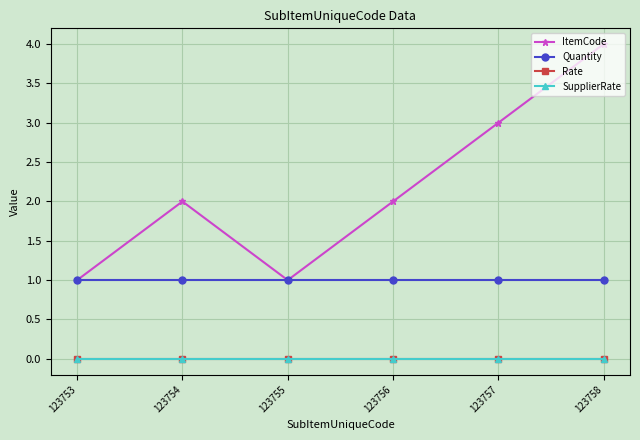

True or false: ItemCode and SupplierRate cross at least once.

False